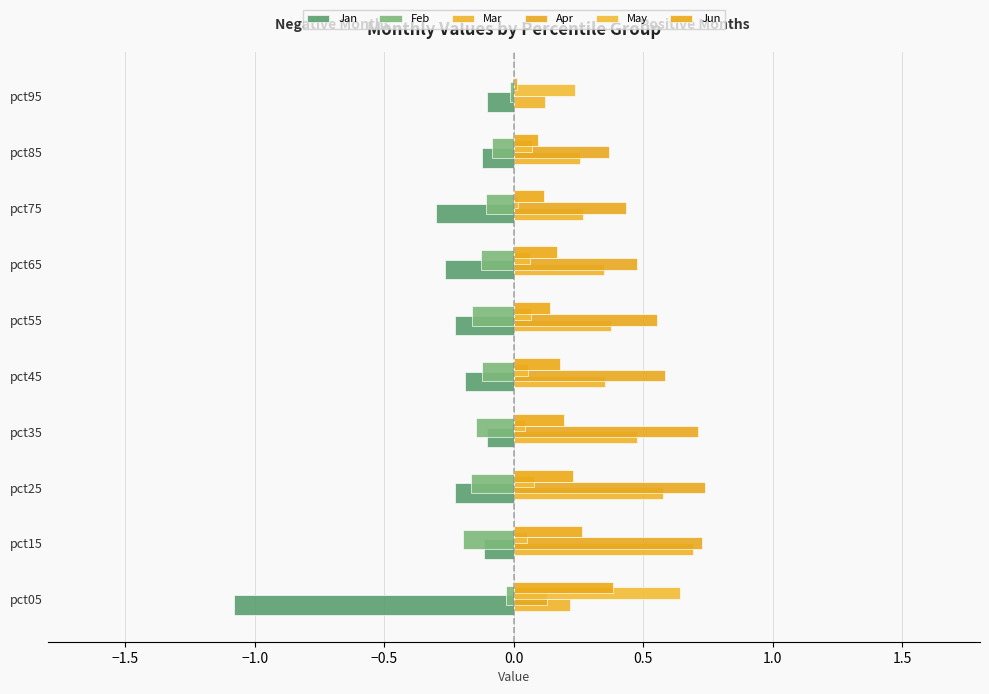

How many distinct data groups are displayed?

6